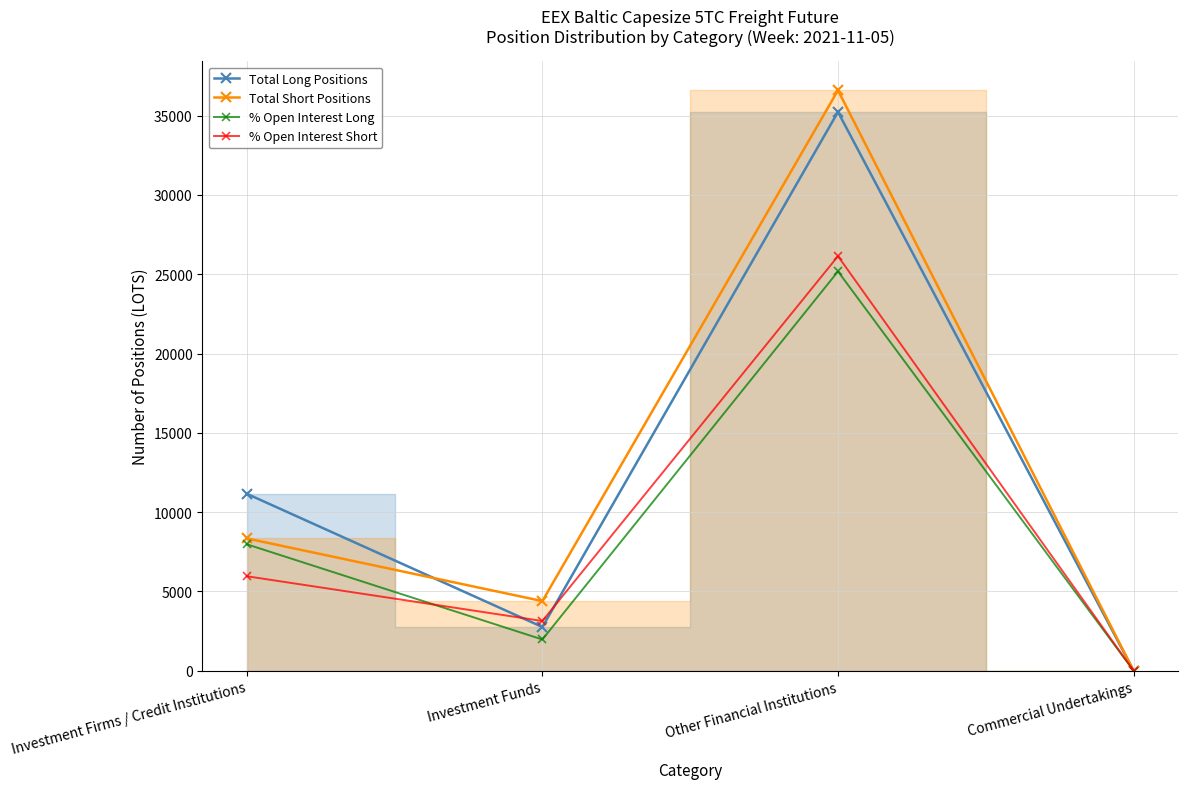

Which has a higher value, Investment Funds or Investment Firms / Credit Institutions?

Investment Firms / Credit Institutions